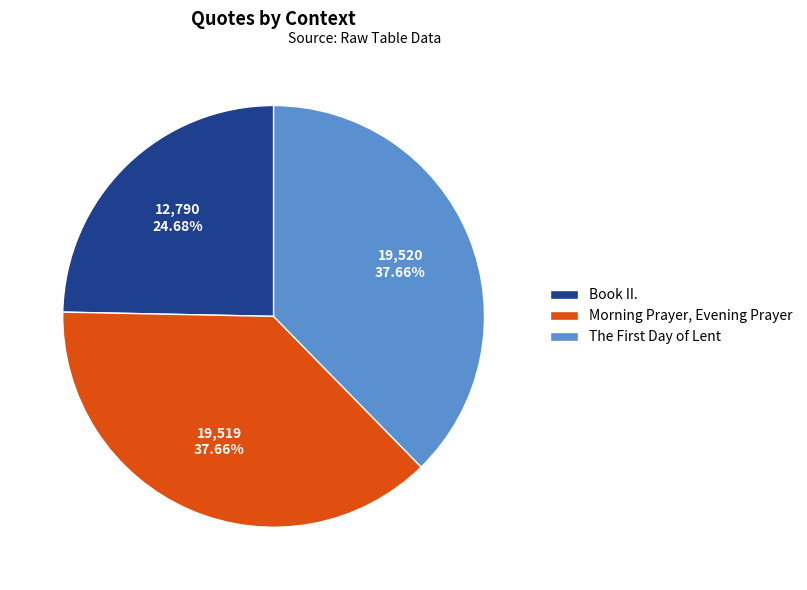

What is the ratio of the value at Book II. to the value at Morning Prayer, Evening Prayer?

0.7